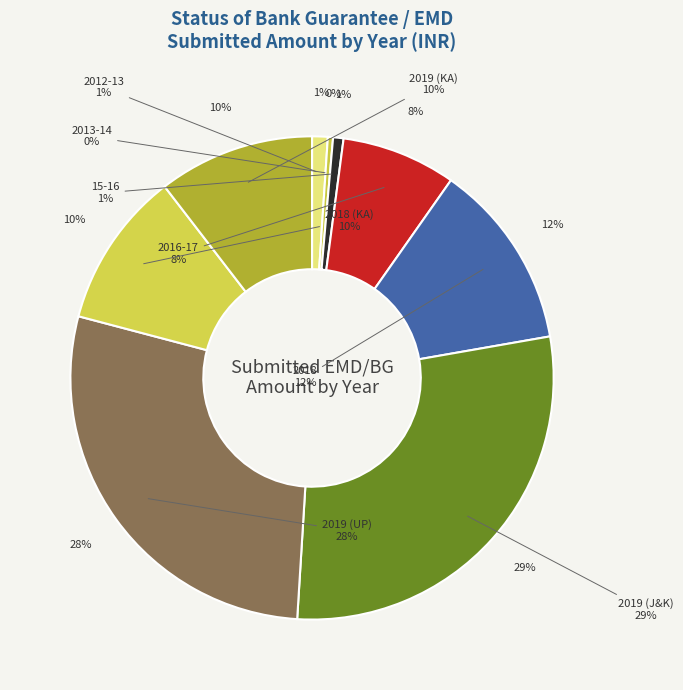

To the nearest percent, what is the difference between the largest and smallest slice percentages?

28%